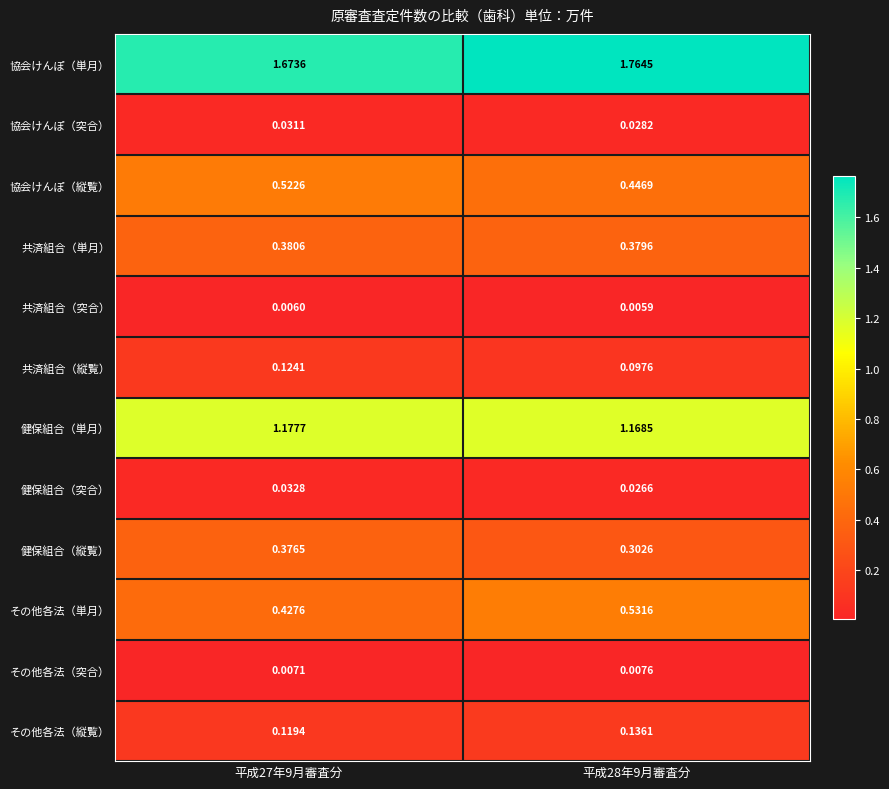

Which series changed the most between 平成27年9月審査分 and 平成28年9月審査分?

その他各法（単月）